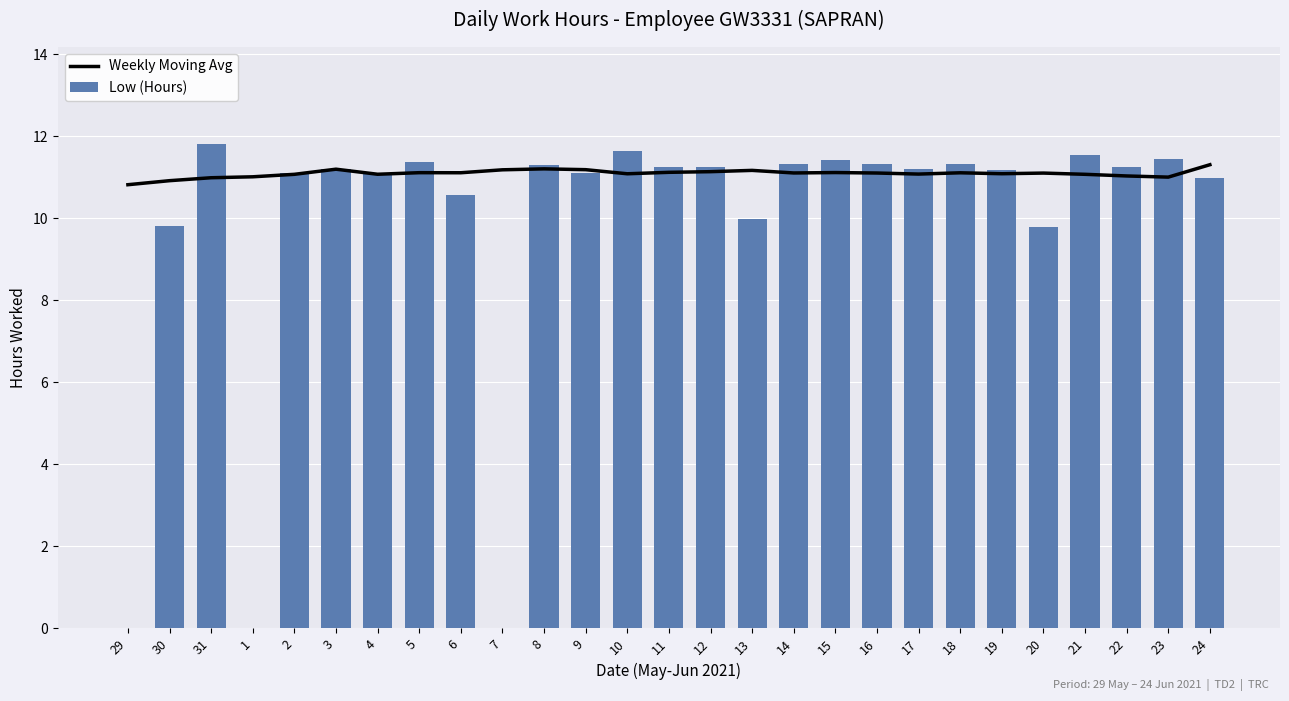

Which series has the largest total across all categories?

Weekly Moving Avg